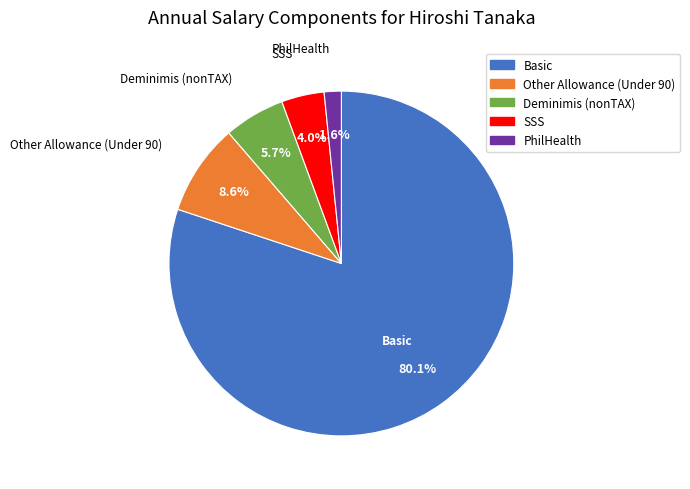

How much of the chart is everything except Other Allowance (Under 90)?

91.4%